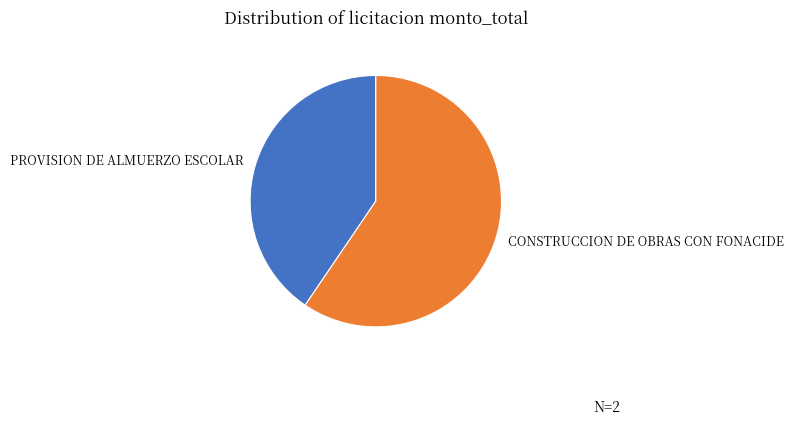

Is there a majority slice in this chart?

Yes